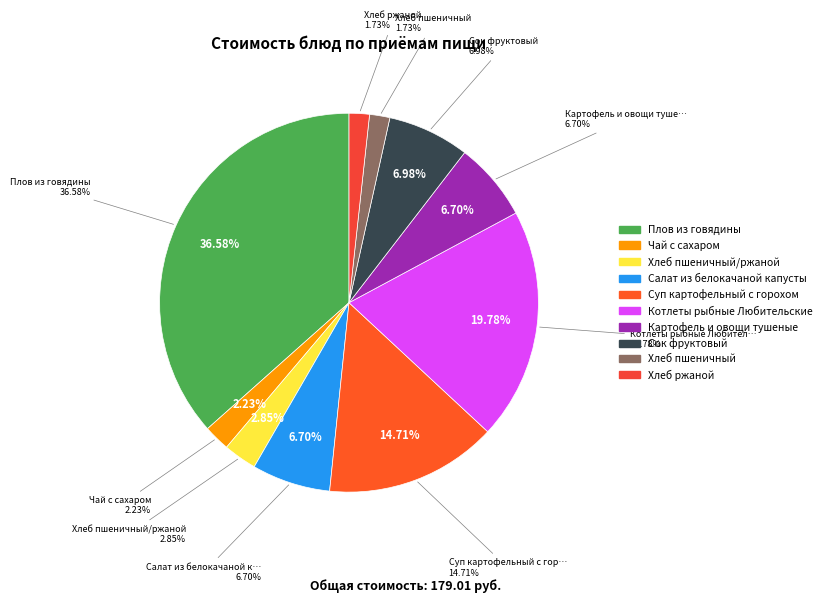

To the nearest percent, what is the combined percentage of Хлеб пшеничный and Плов из говядины?

38%